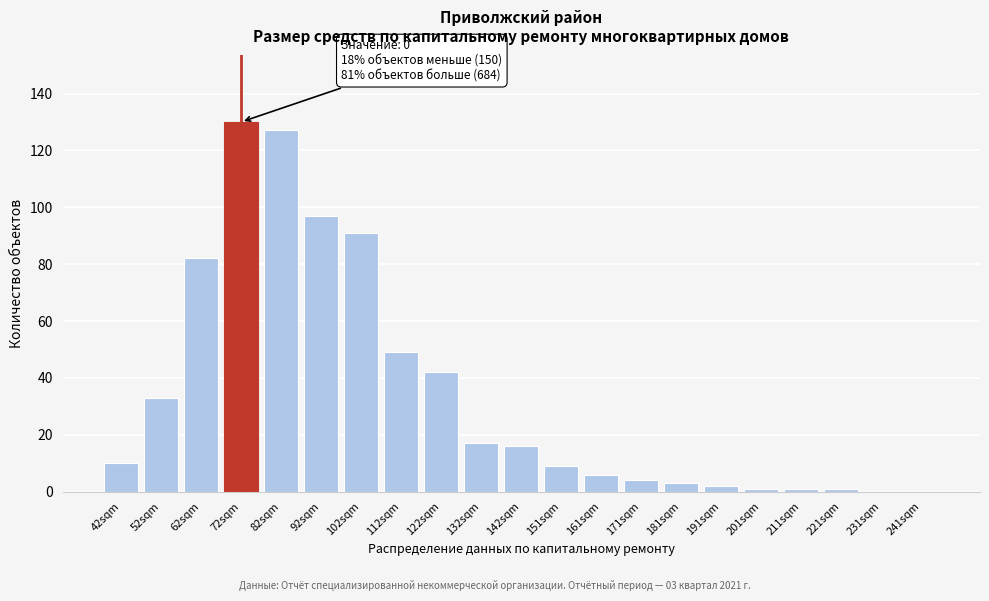

Reading left to right, what are all the values shown in this chart?

42sqm=10	52sqm=33	62sqm=82	72sqm=130	82sqm=127	92sqm=97	102sqm=91	112sqm=49	122sqm=42	132sqm=17	142sqm=16	151sqm=9	161sqm=6	171sqm=4	181sqm=3	191sqm=2	201sqm=1	211sqm=1	221sqm=1	231sqm=0	241sqm=0